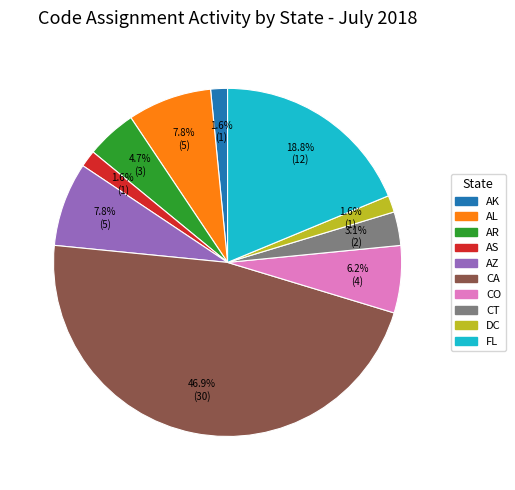

To the nearest percent, what is the difference between the largest and smallest slice percentages?

45%